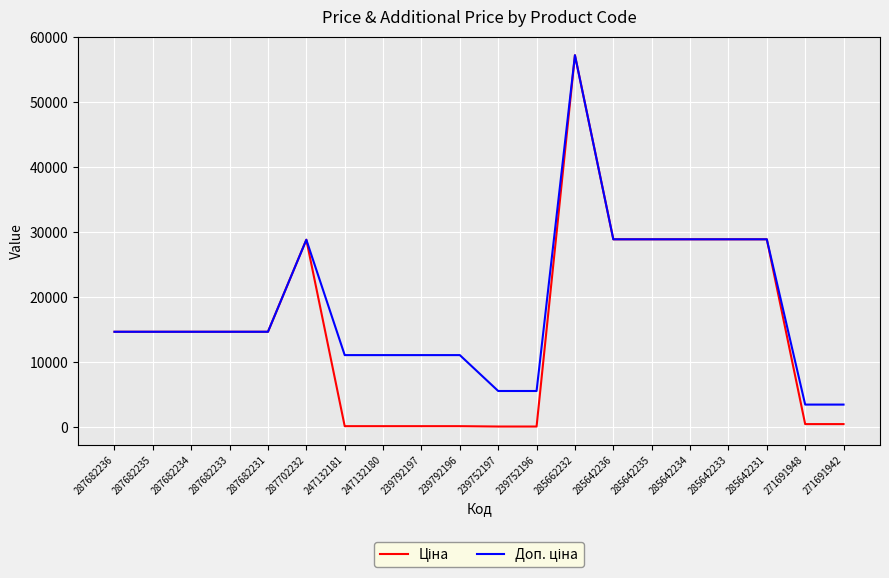

What is the total value across all series at 285642233?

57780.6